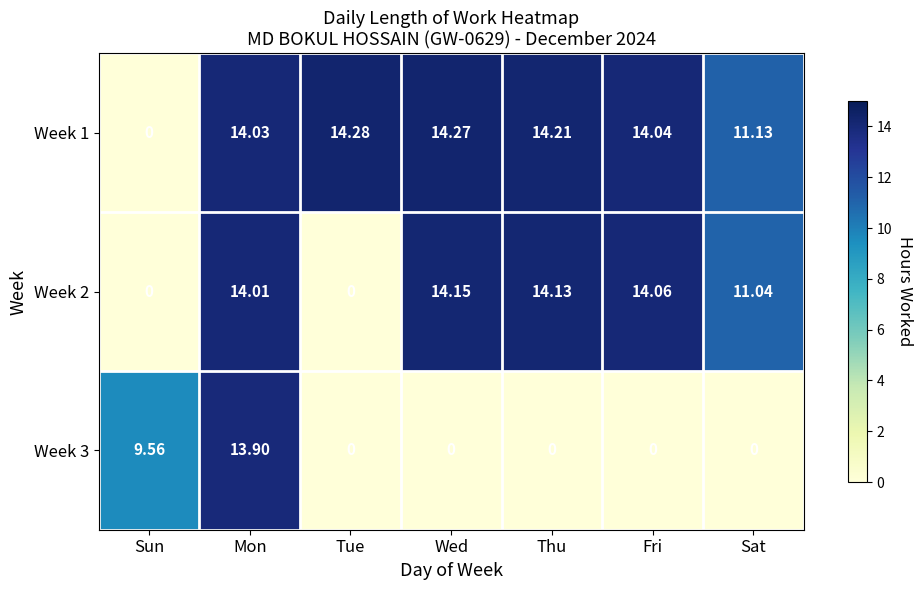

Where is Week 1 nearest to the value 7?

Sat